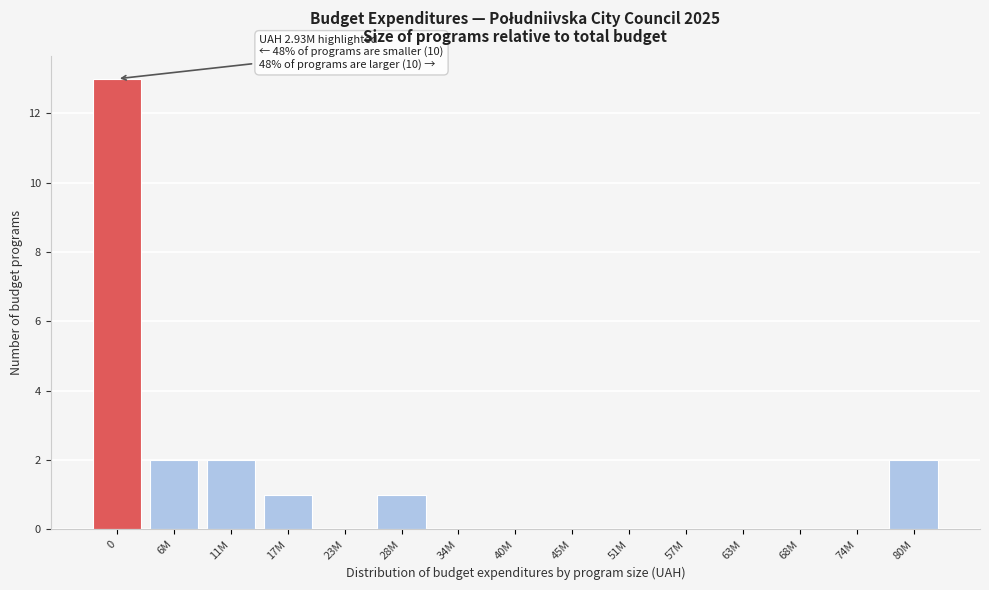

Reading left to right, what are all the values shown in this chart?

0=13	6M=2	11M=2	17M=1	23M=0	28M=1	34M=0	40M=0	45M=0	51M=0	57M=0	63M=0	68M=0	74M=0	80M=2